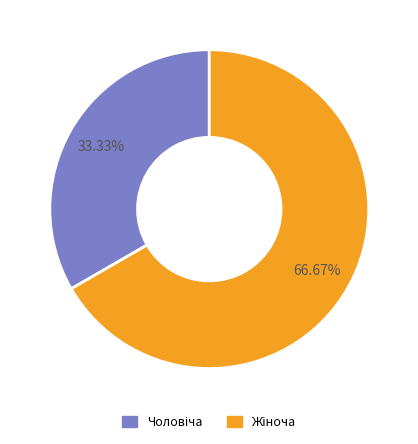

Does any single category account for the majority?

Yes